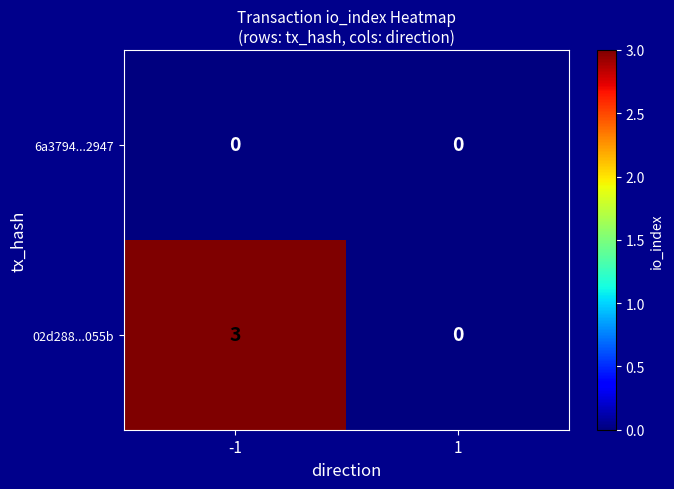

What is the approximate value of 02d288...055b at -1?

3